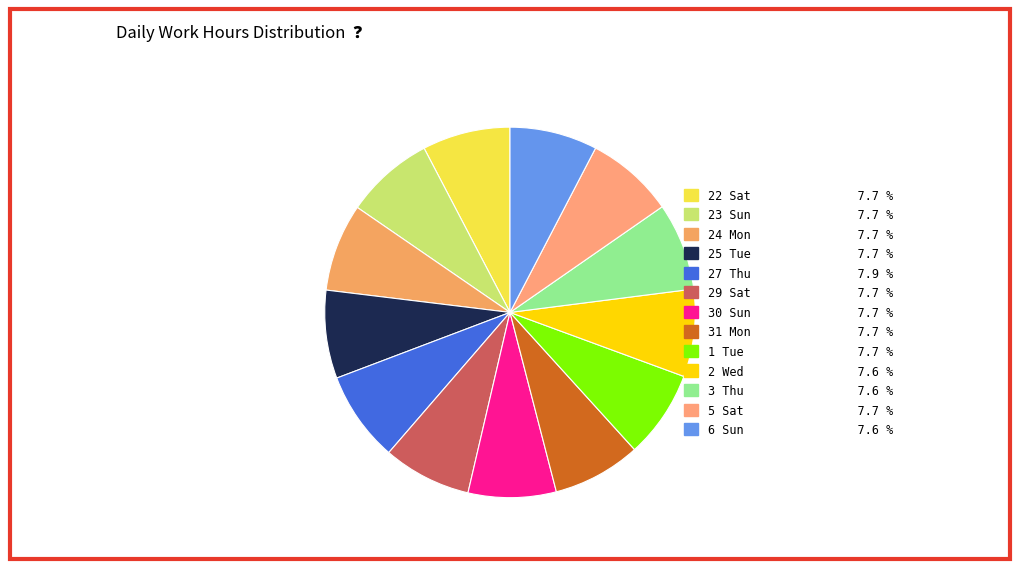

Does 25 Tue account for over 50% of the chart?

No